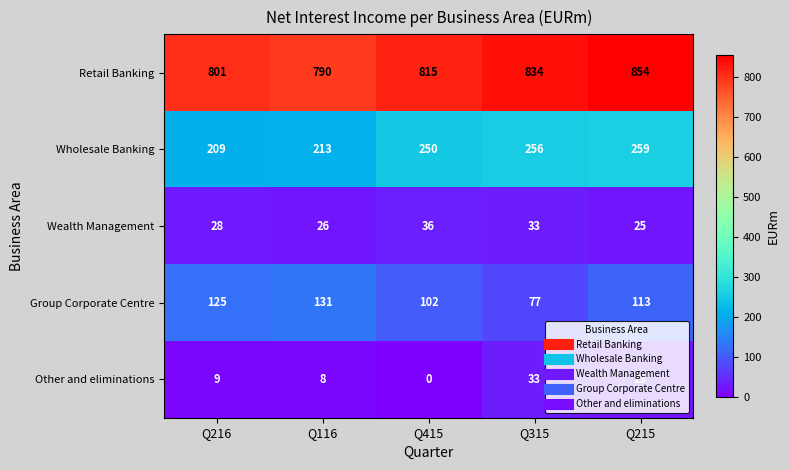

What is the greatest value displayed?

854